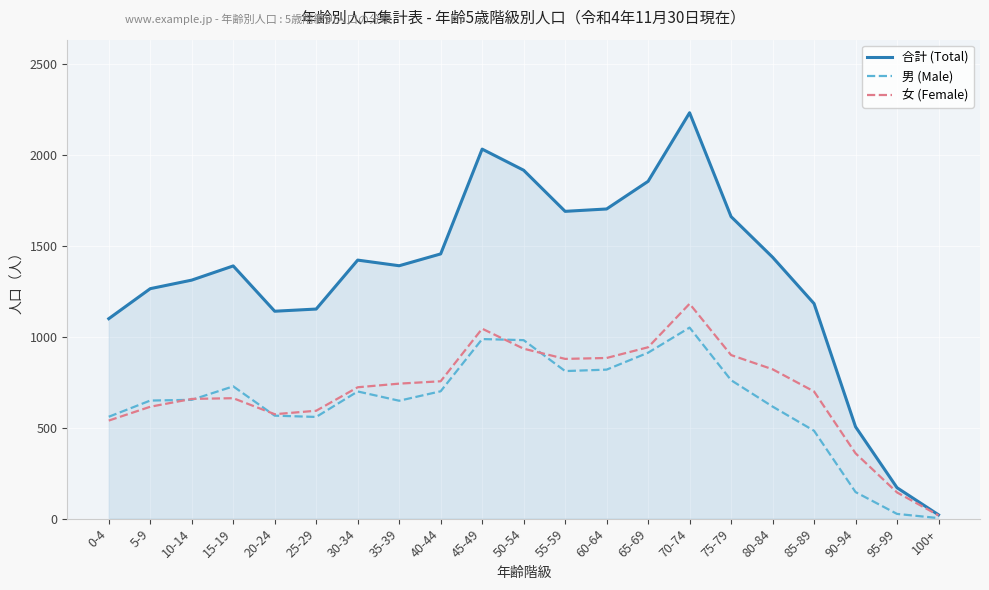

How many series are shown in this chart?

3